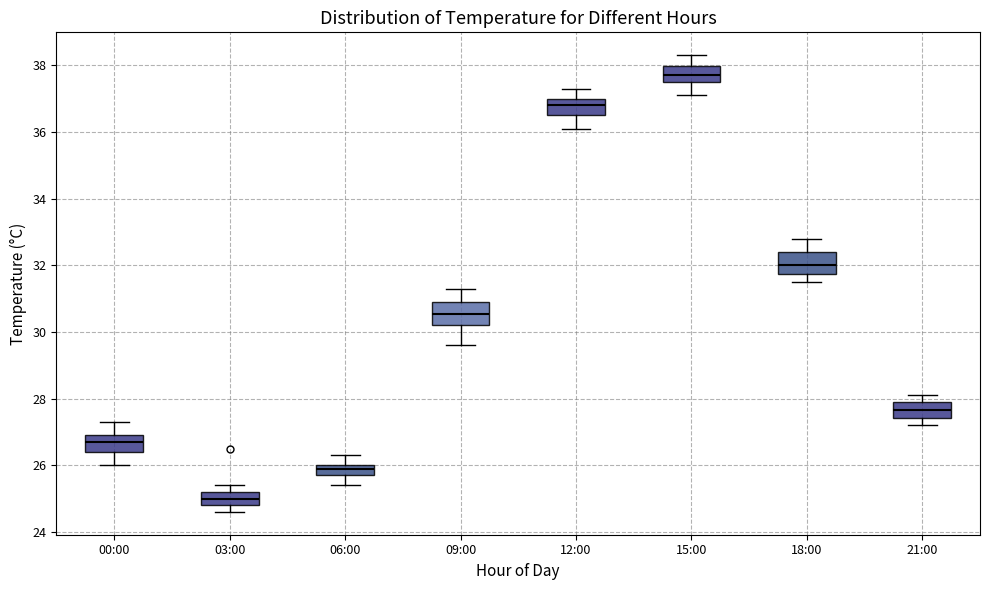

Where does the median line of the box for 00:00 sit on the y-axis? The values are not printed on the chart, so give them approximately, as read against the axis.

26.8